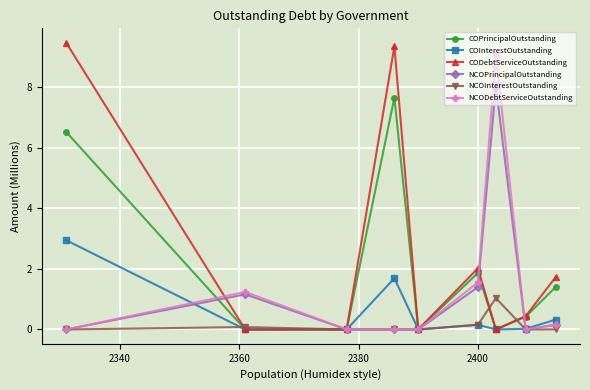

What are all the series names shown in the legend?

COPrincipalOutstanding, COInterestOutstanding, CODebtServiceOutstanding, NCOPrincipalOutstanding, NCOInterestOutstanding, NCODebtServiceOutstanding